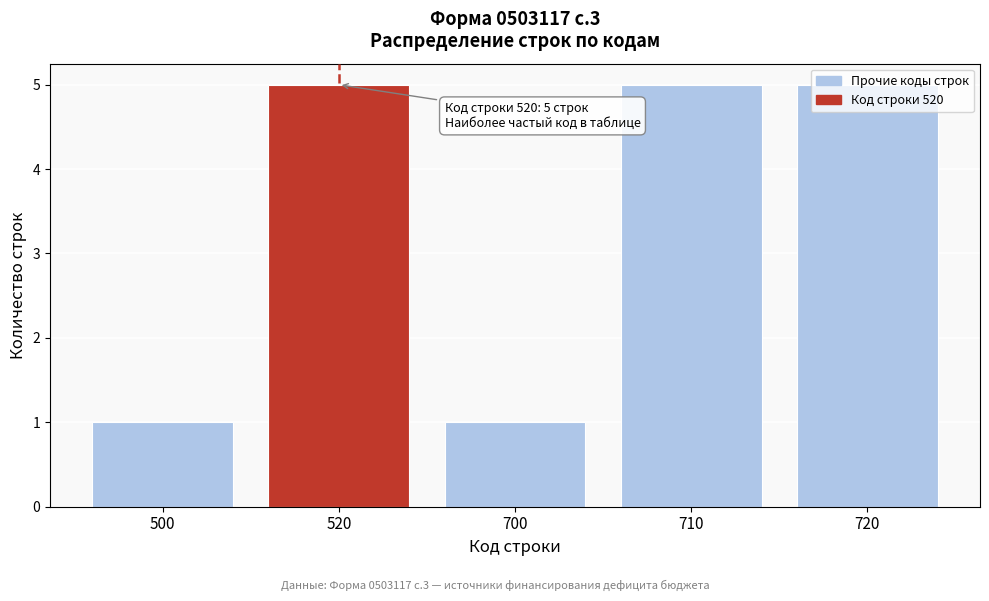

What is the difference between the maximum and minimum values?

4